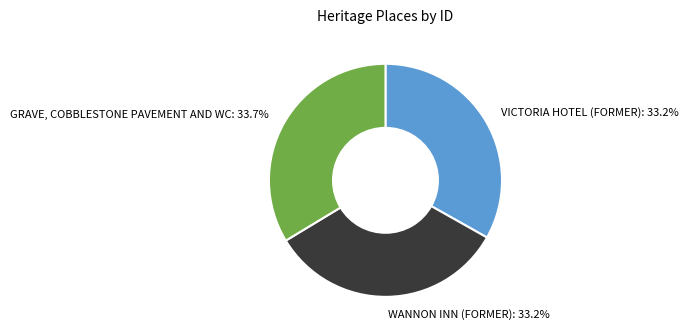

Does any single category account for the majority?

No